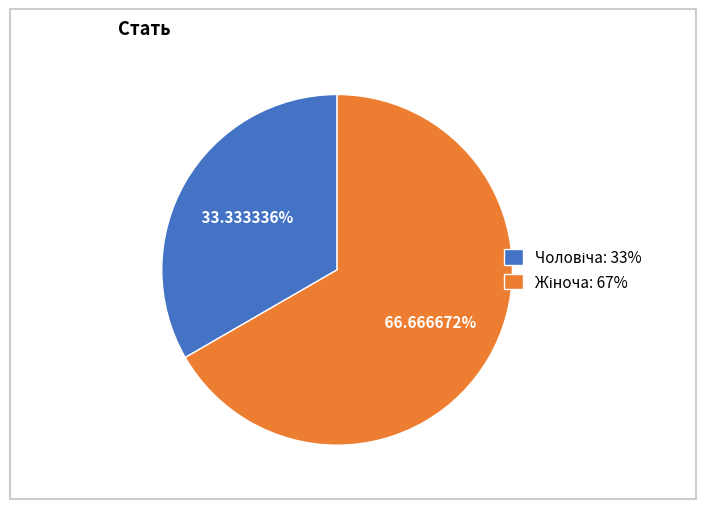

Is there any slice that represents more than half of the pie?

Yes